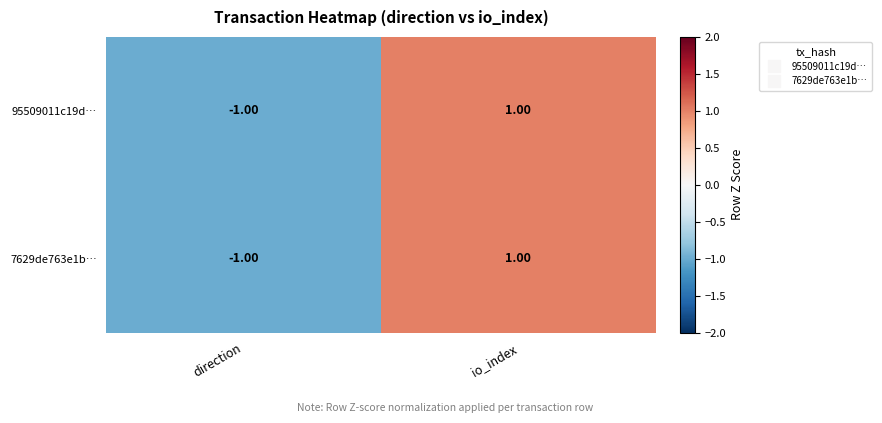

Rank the categories by 95509011c19d… value from highest to lowest.

io_index, direction